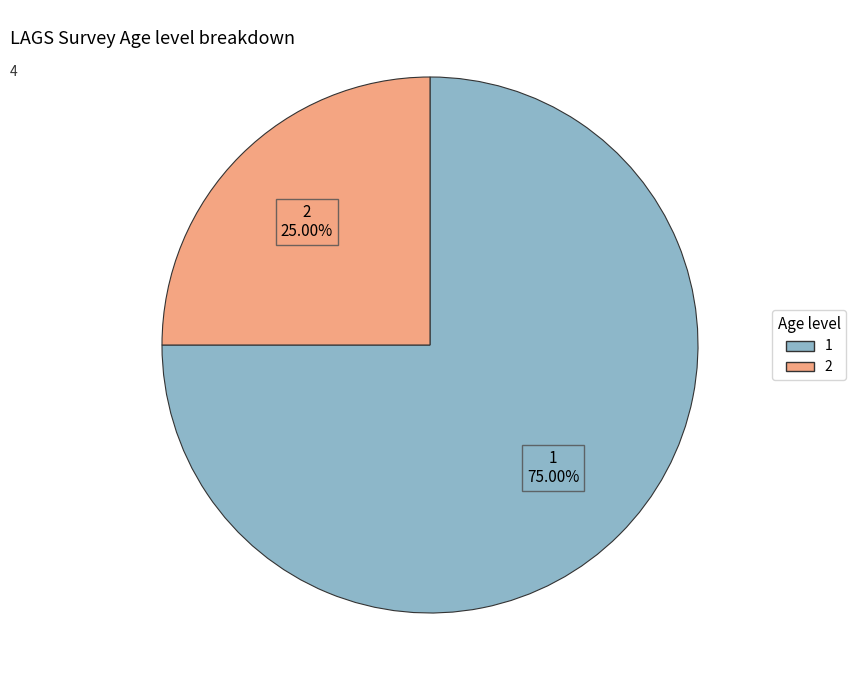

Which slice is the smallest?

2